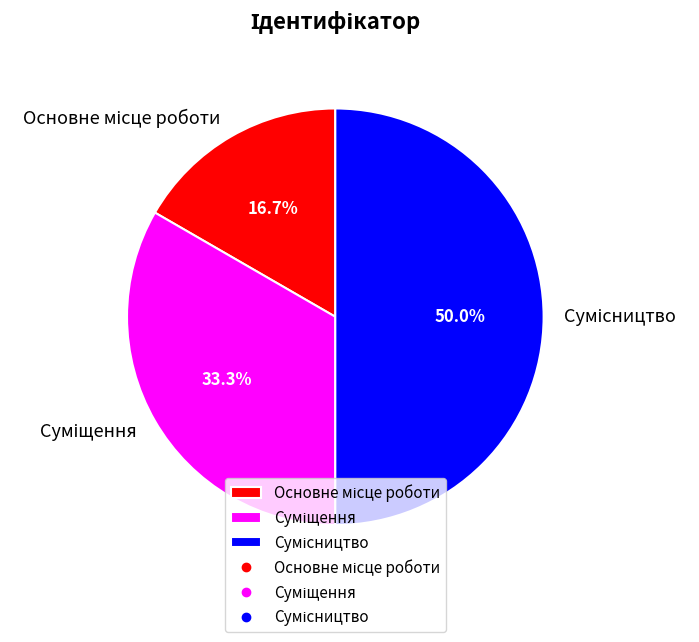

True or false: Сумісництво accounts for 50% of the total.

True